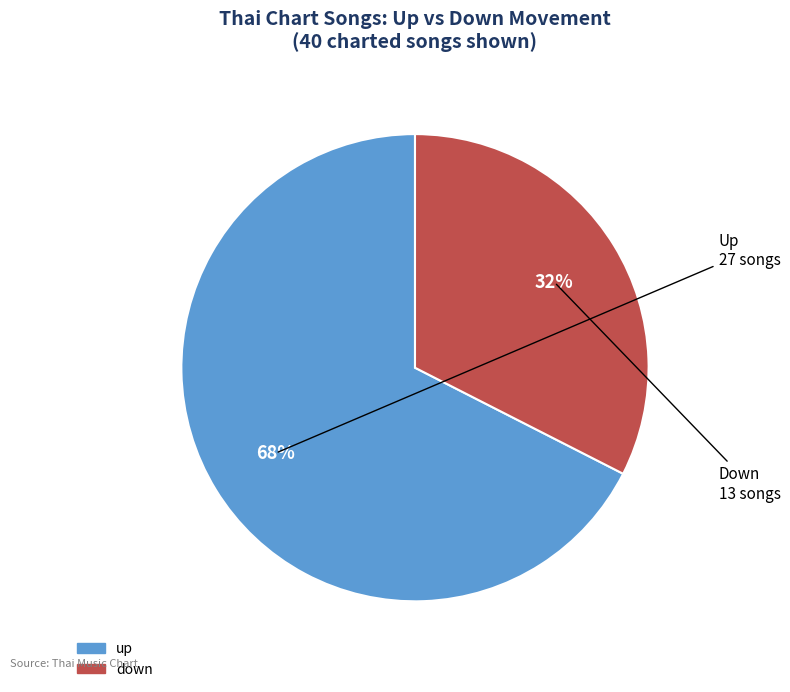

Which category has the smallest portion of the pie?

down